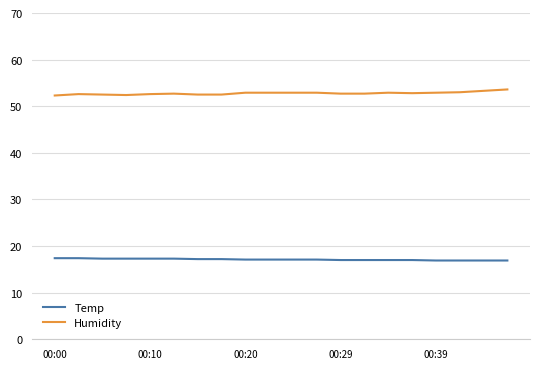

How many lines are shown in the chart?

2